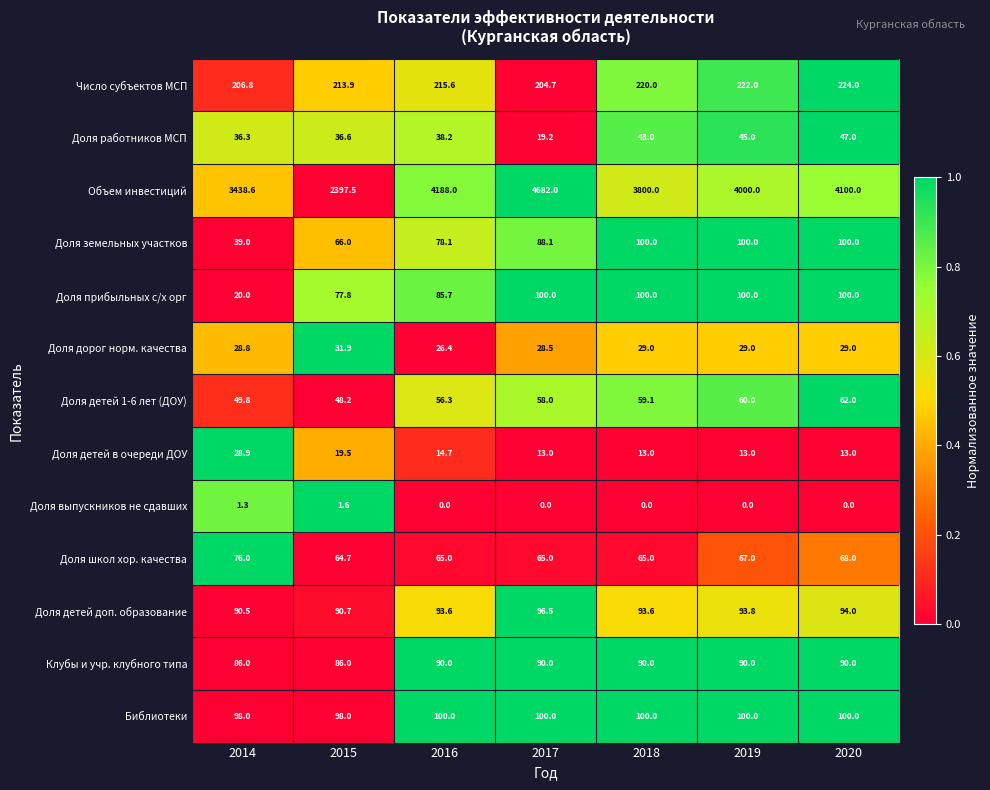

Which series has the widest spread of values?

Объем инвестиций